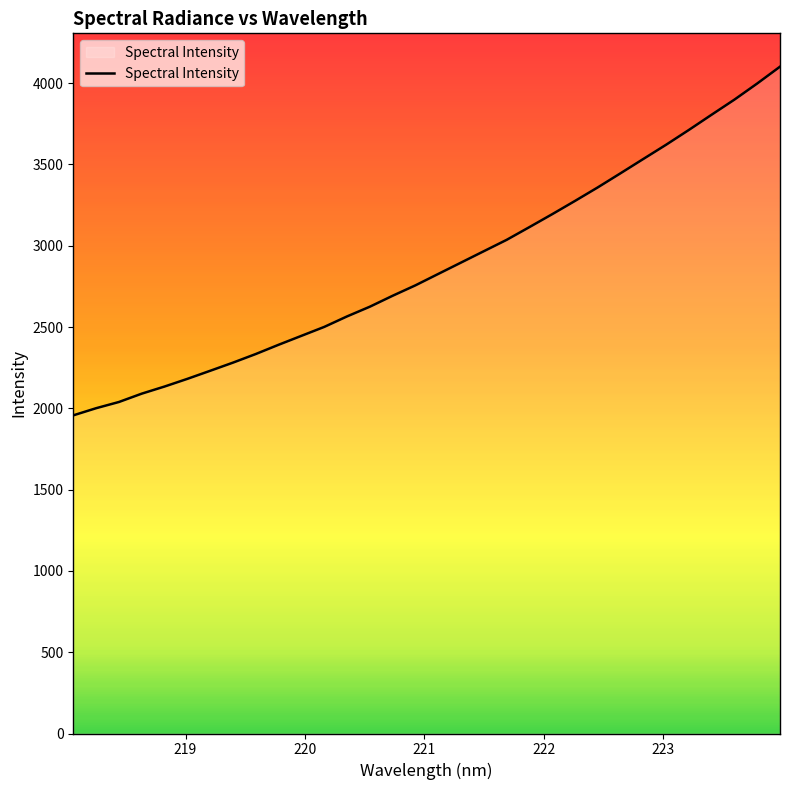

What is the minimum value shown in the chart?

1956.8